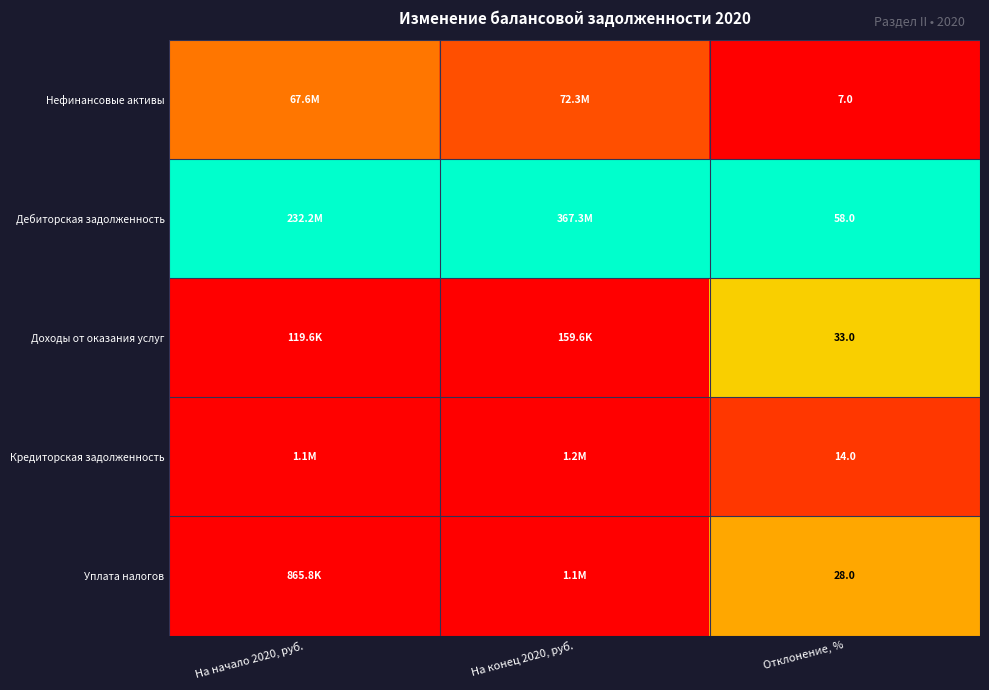

Rank the series at Отклонение, % from lowest to highest value.

Нефинансовые активы, Кредиторская задолженность, Уплата налогов, Доходы от оказания услуг, Дебиторская задолженность